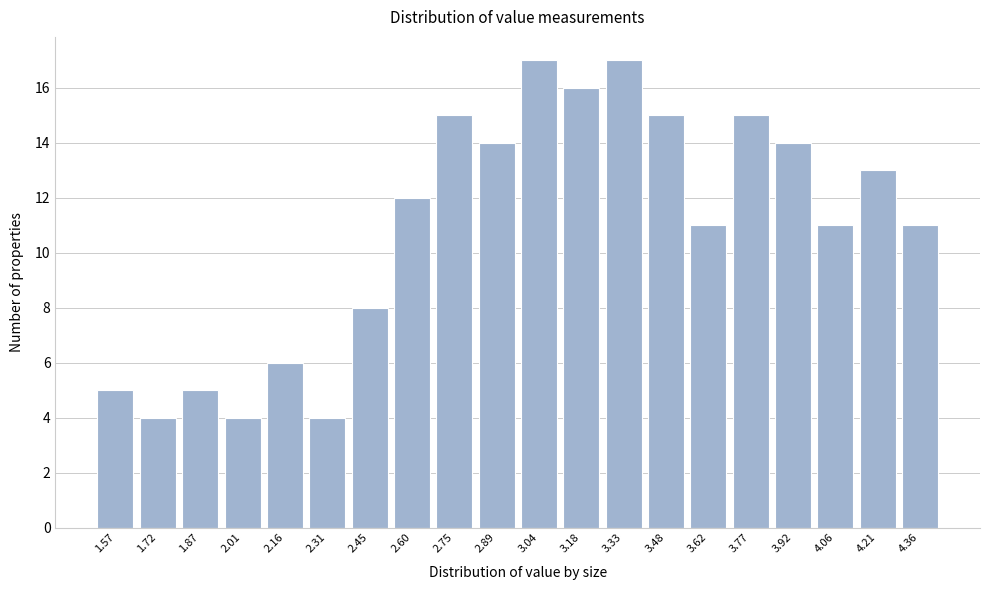

Reading left to right, extract all data points from this chart.

5	4	5	4	6	4	8	12	15	14	17	16	17	15	11	15	14	11	13	11